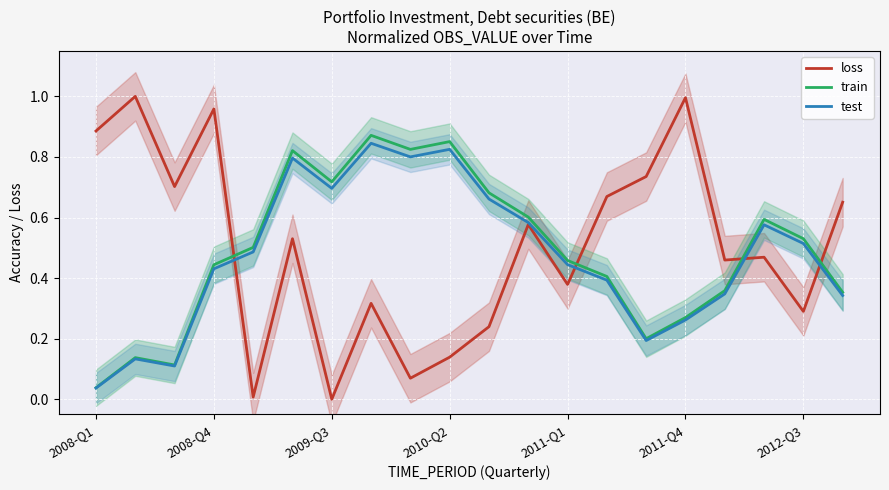

After their last crossing, which series has the higher values: train or loss?

loss